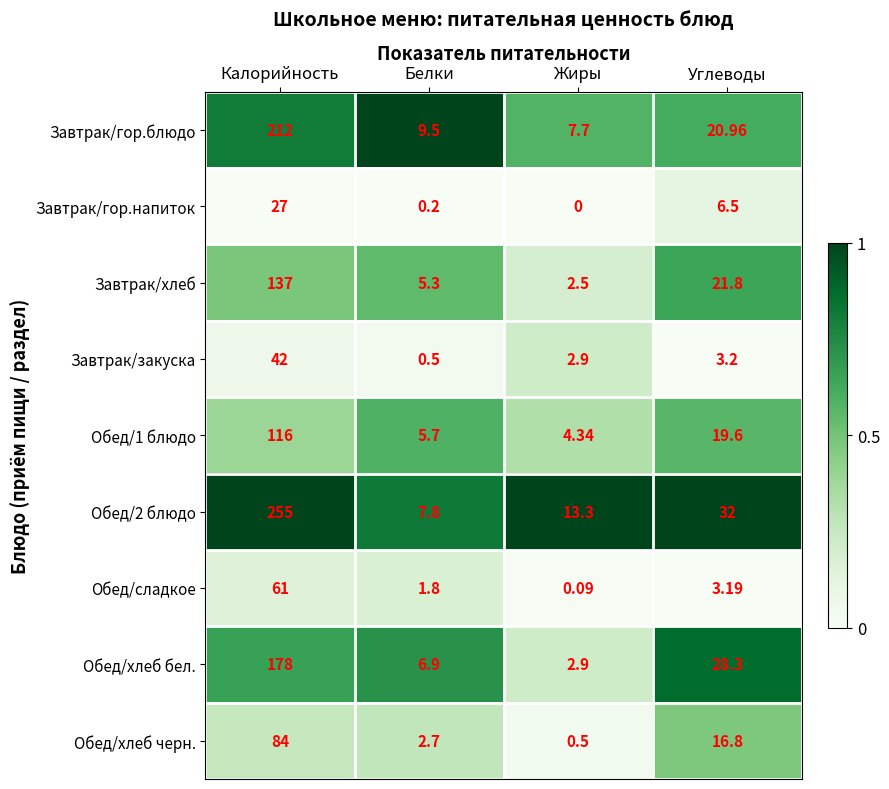

List the labels in order of Завтрак/закуска value, smallest first.

Белки, Жиры, Углеводы, Калорийность